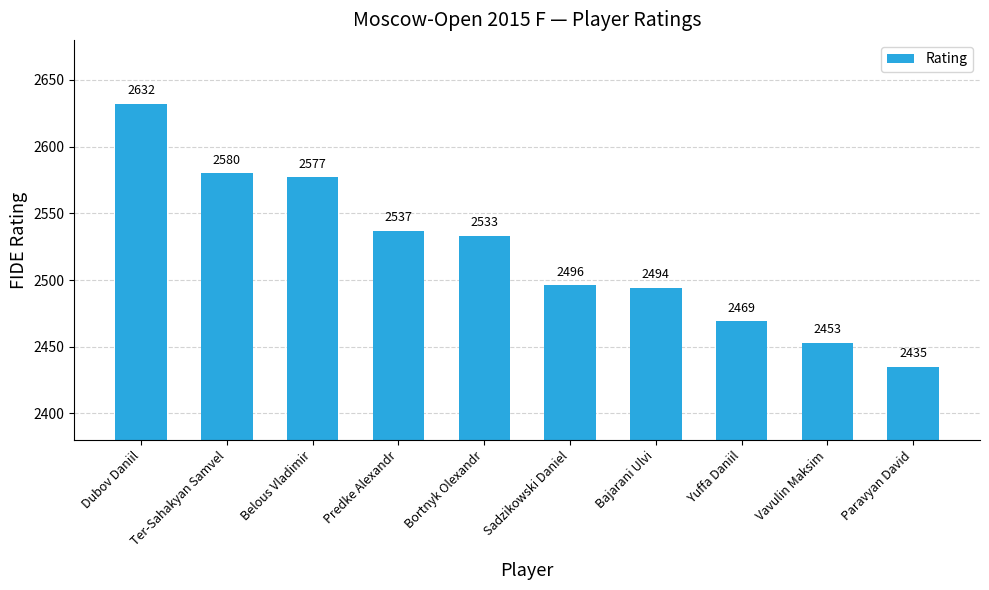

At which category does the chart reach its minimum across all series?

Paravyan David